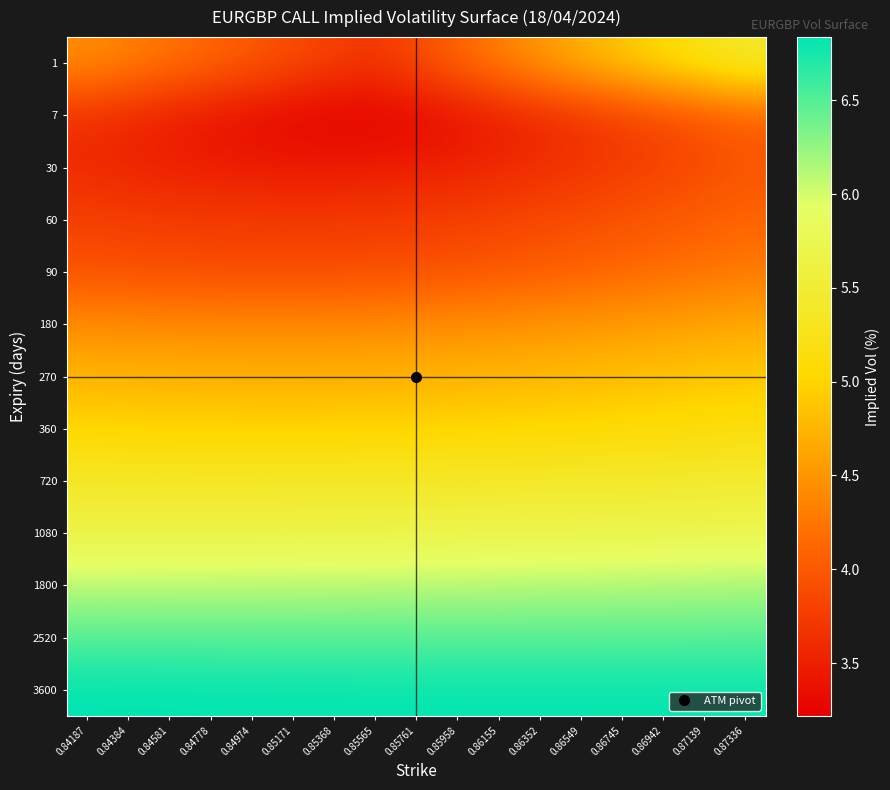

Which series changed the most between 0.84778 and 0.86745?

1